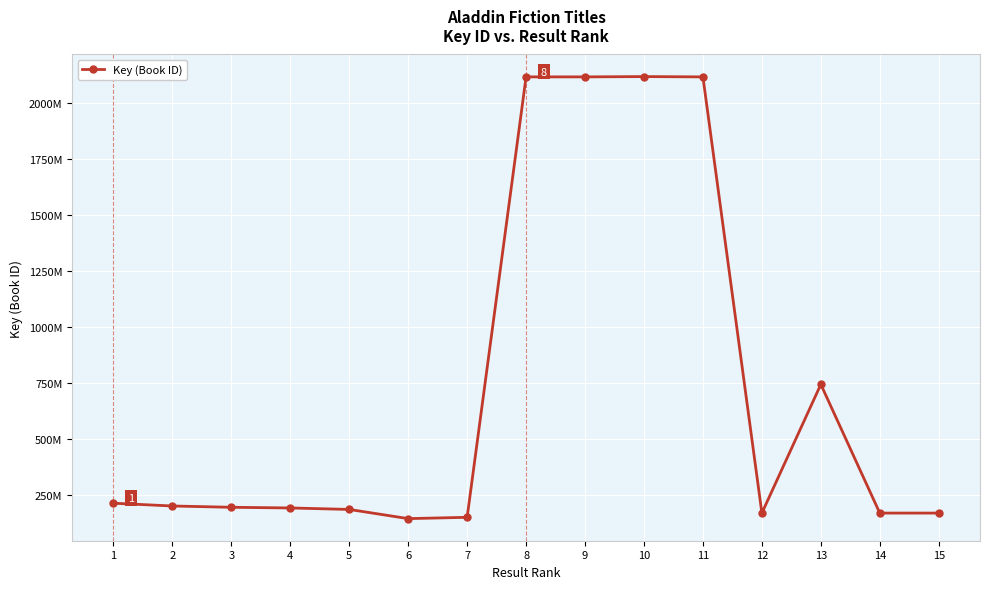

Is this an area chart (filled region under the line)?

No